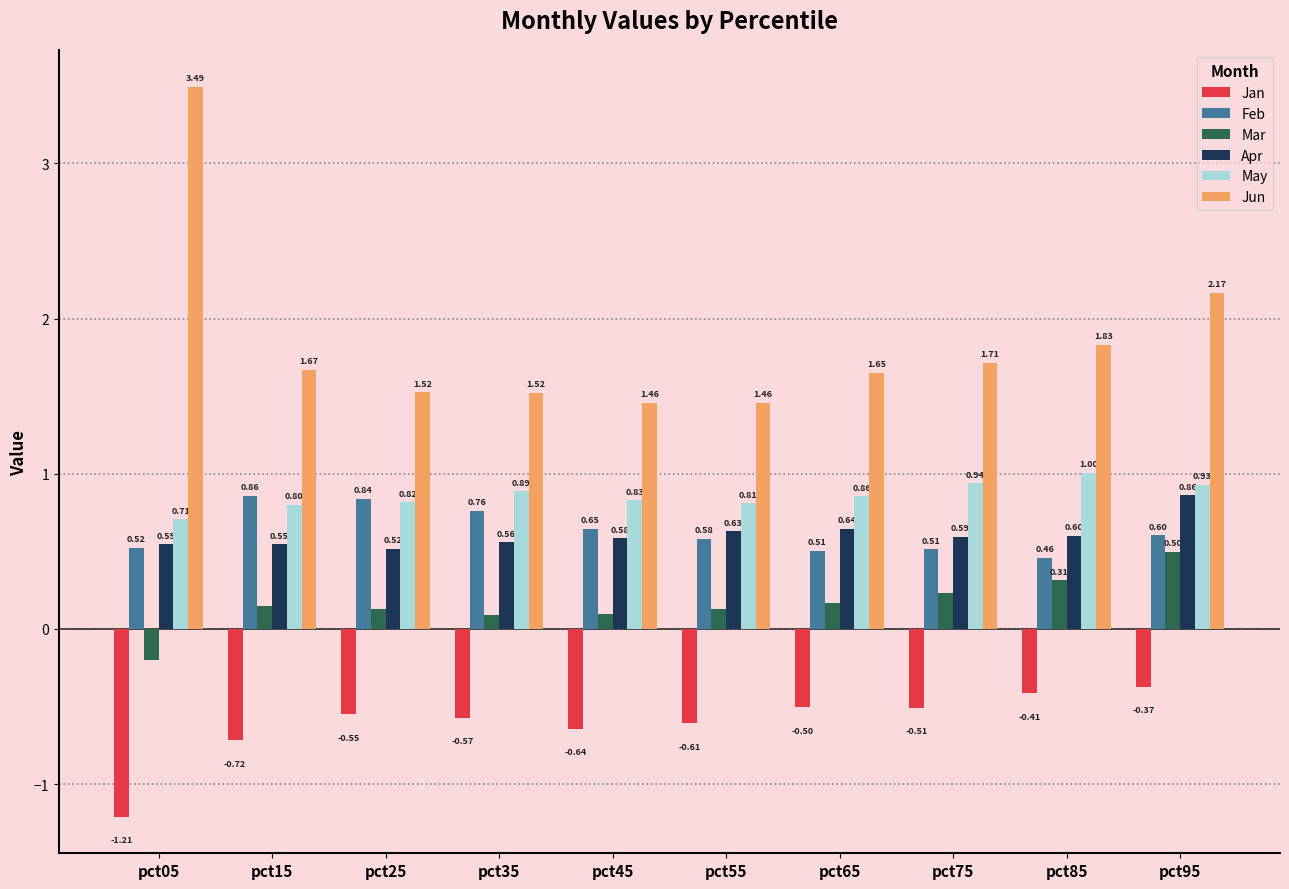

What is the difference between the maximum and minimum values in the Jan series?

0.8